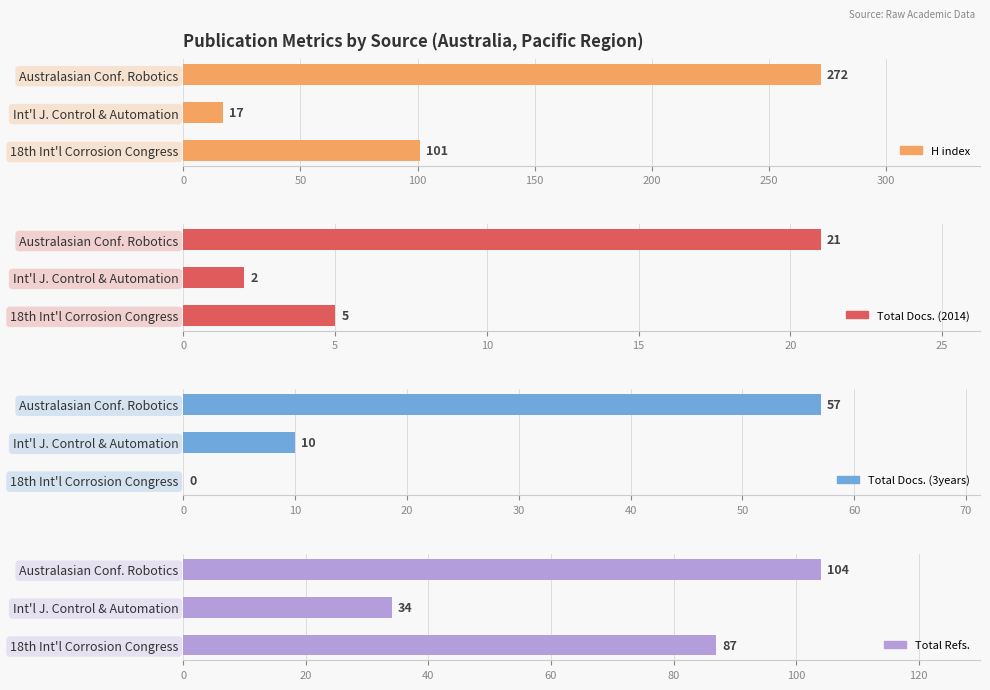

Reading left to right, list all the values displayed in this chart.

H index: 101	17	272
Total Docs. (2014): 5	2	21
Total Docs. (3years): 0	10	57
Total Refs.: 87	34	104